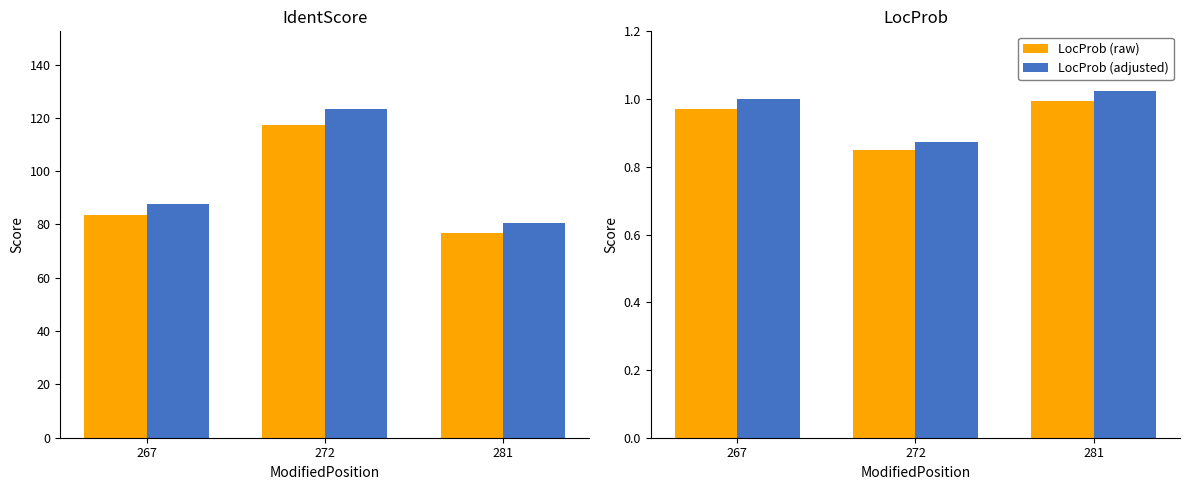

Reading right to left, transcribe all the data shown in this chart.

IdentScore (MaxQuant): 281=76.7	272=117.3	267=83.5
IdentScore (adjusted): 281=80.6	272=123.1	267=87.7
LocProb (raw): 281=1.0	272=0.8	267=1.0
LocProb (adjusted): 281=1.0	272=0.9	267=1.0